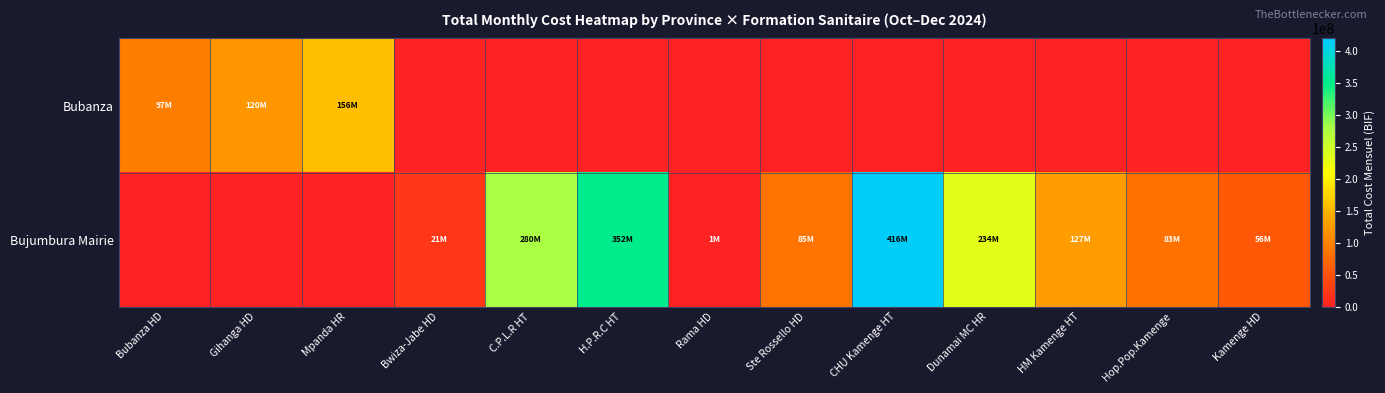

Rank the series by their maximum value, from lowest to highest.

Bubanza, Bujumbura Mairie